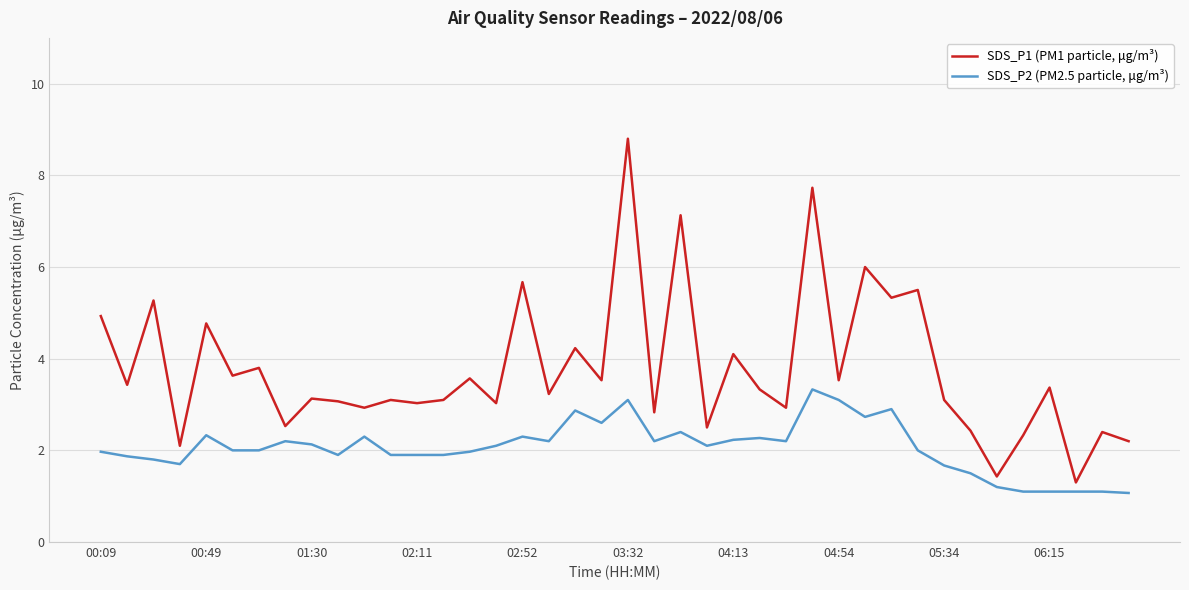

Rank the series by their maximum value, from highest to lowest.

SDS_P1 (PM1 particle, μg/m³), SDS_P2 (PM2.5 particle, μg/m³)